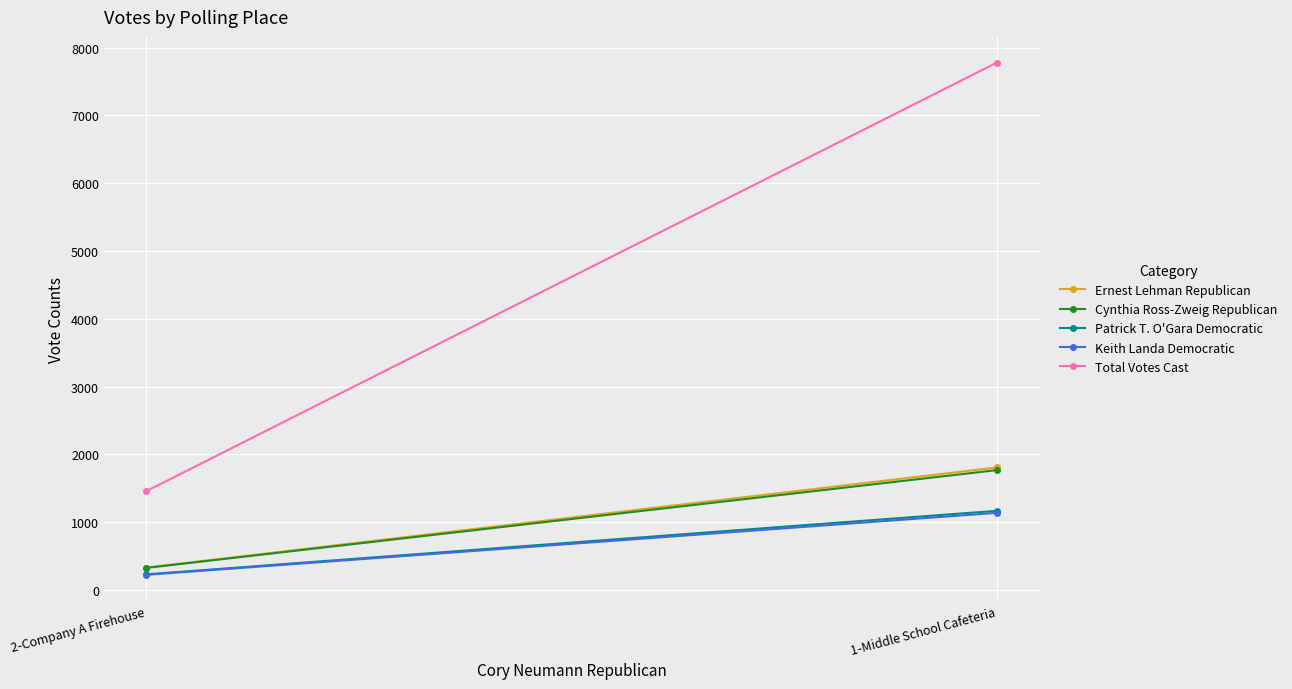

What are all the series names shown in the legend?

Ernest Lehman Republican, Cynthia Ross-Zweig Republican, Patrick T. O'Gara Democratic, Keith Landa Democratic, Total Votes Cast